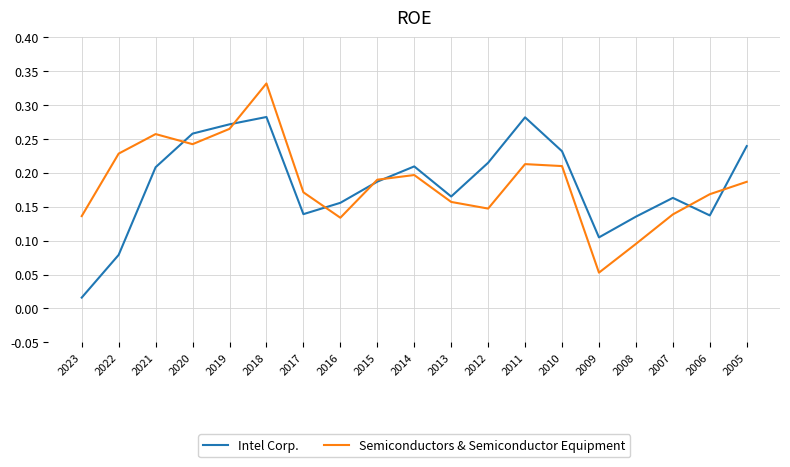

Which series changed the most between 2016 and 2012?

Intel Corp.